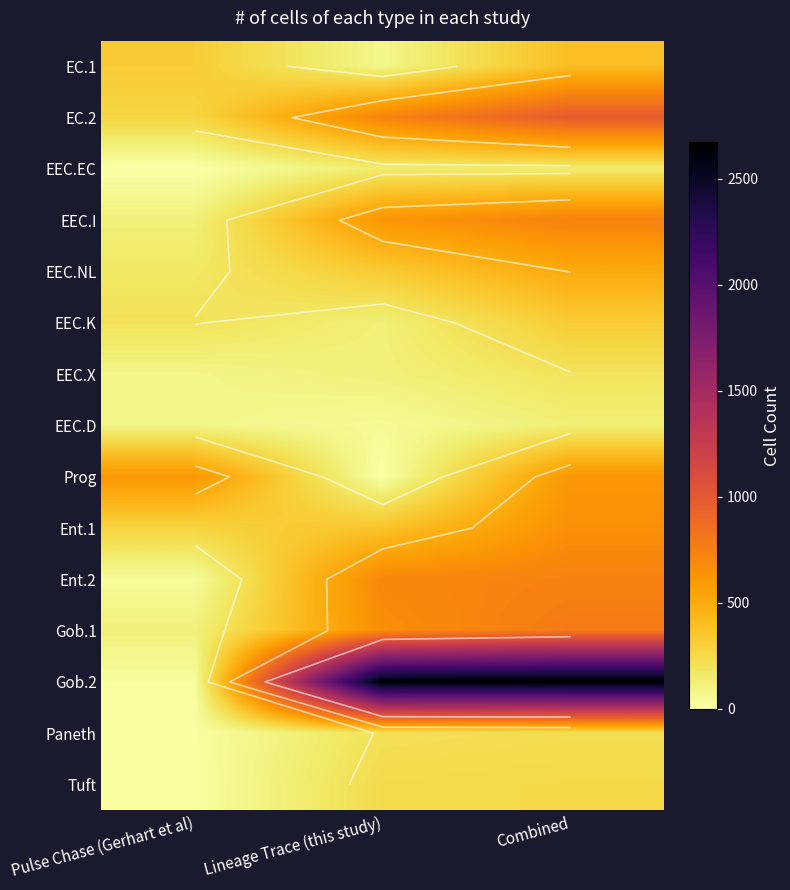

At how many categories does at least one series exceed 2030?

2